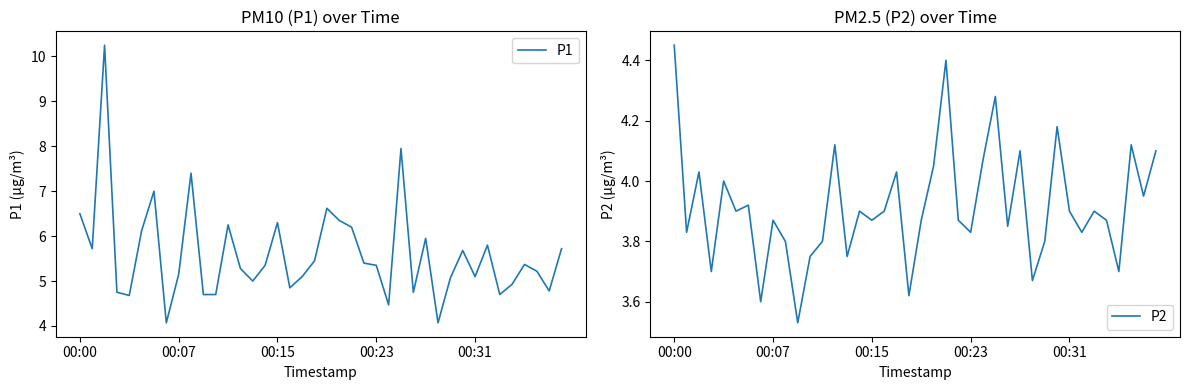

Which series has the largest total across all categories?

P1